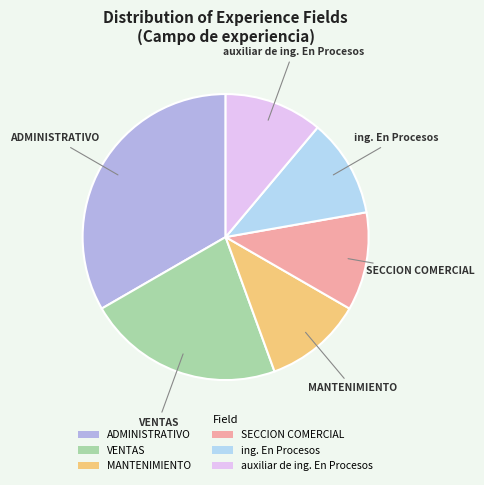

Is the sum of MANTENIMIENTO and SECCION COMERCIAL greater than half?

No